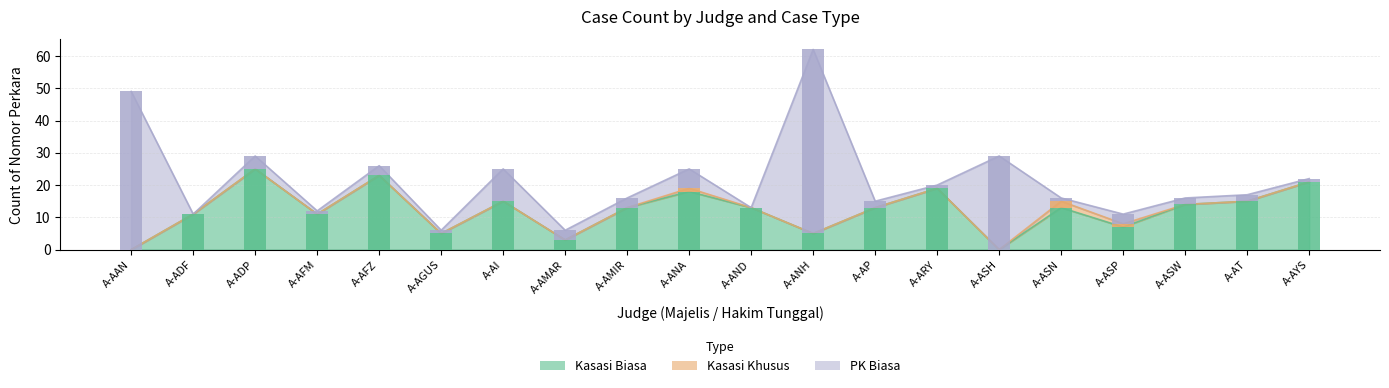

What is the difference between the maximum and minimum values in the Kasasi Biasa series?

25